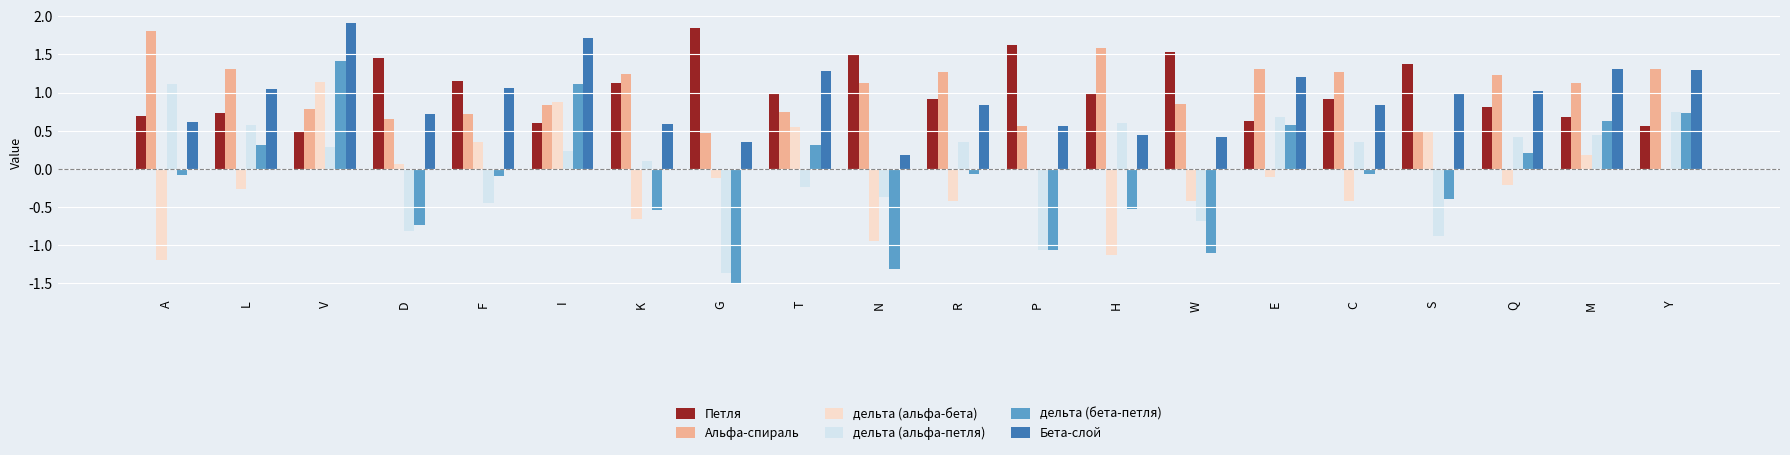

Which series changed the most between D and I?

дельта (бета-петля)